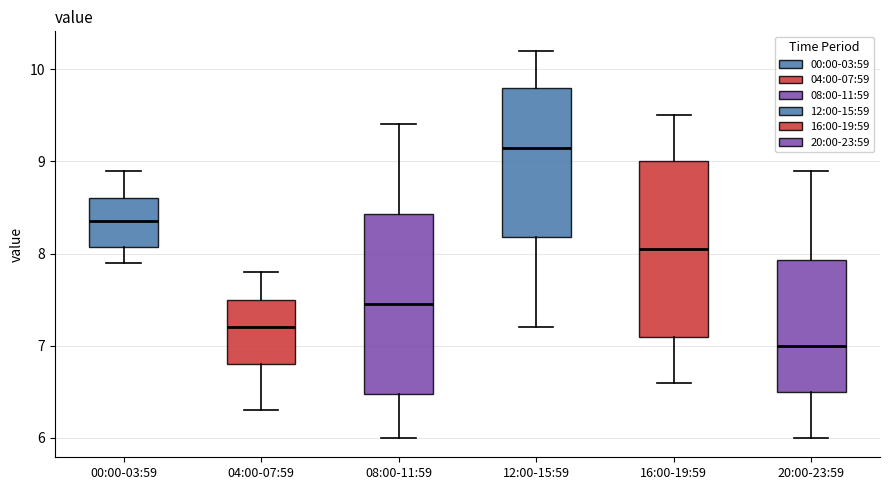

Reading left to right, transcribe this box plot: for each box, give where its median line is, the range the box spans, and where its two whiskers end, as read against the y-axis. The values are not printed on the chart, so give them approximately, as read against the axis.

00:00-03:59: median 8.4, box 8.1 to 8.6, whiskers 7.9 to 8.9
04:00-07:59: median 7.2, box 6.8 to 7.5, whiskers 6.3 to 7.8
08:00-11:59: median 7.5, box 6.5 to 8.4, whiskers 6.0 to 9.4
12:00-15:59: median 9.2, box 8.2 to 9.8, whiskers 7.2 to 10.2
16:00-19:59: median 8.1, box 7.1 to 9.0, whiskers 6.6 to 9.5
20:00-23:59: median 7.0, box 6.5 to 7.9, whiskers 6.0 to 8.9